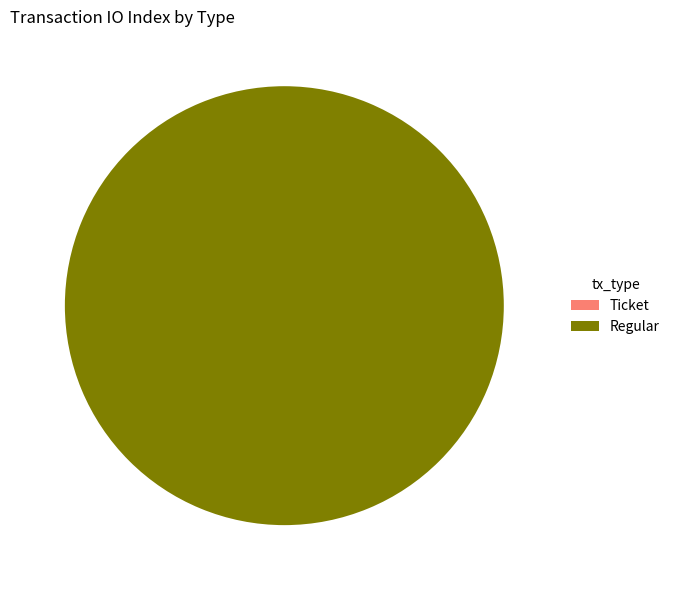

Which slice represents more than half of the pie?

Regular